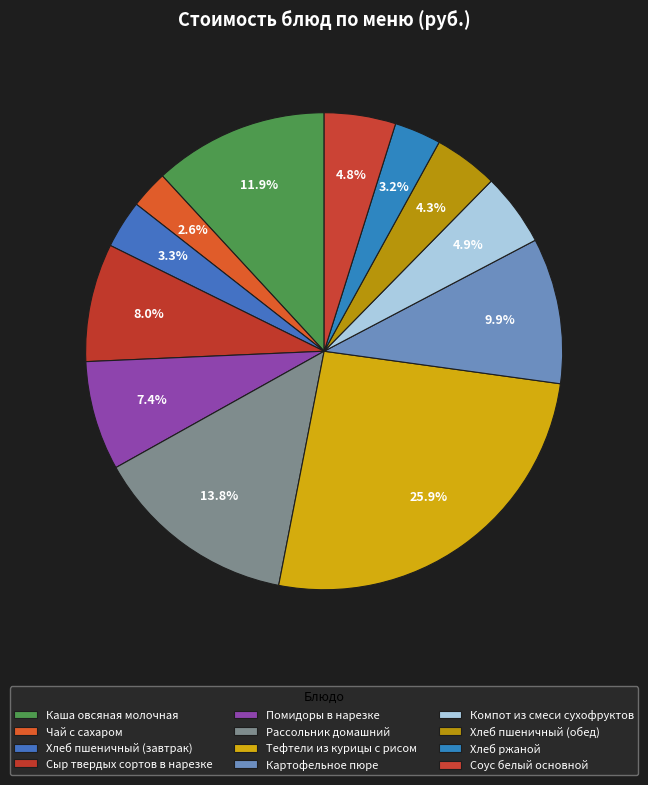

Does Соус белый основной account for over 50% of the chart?

No